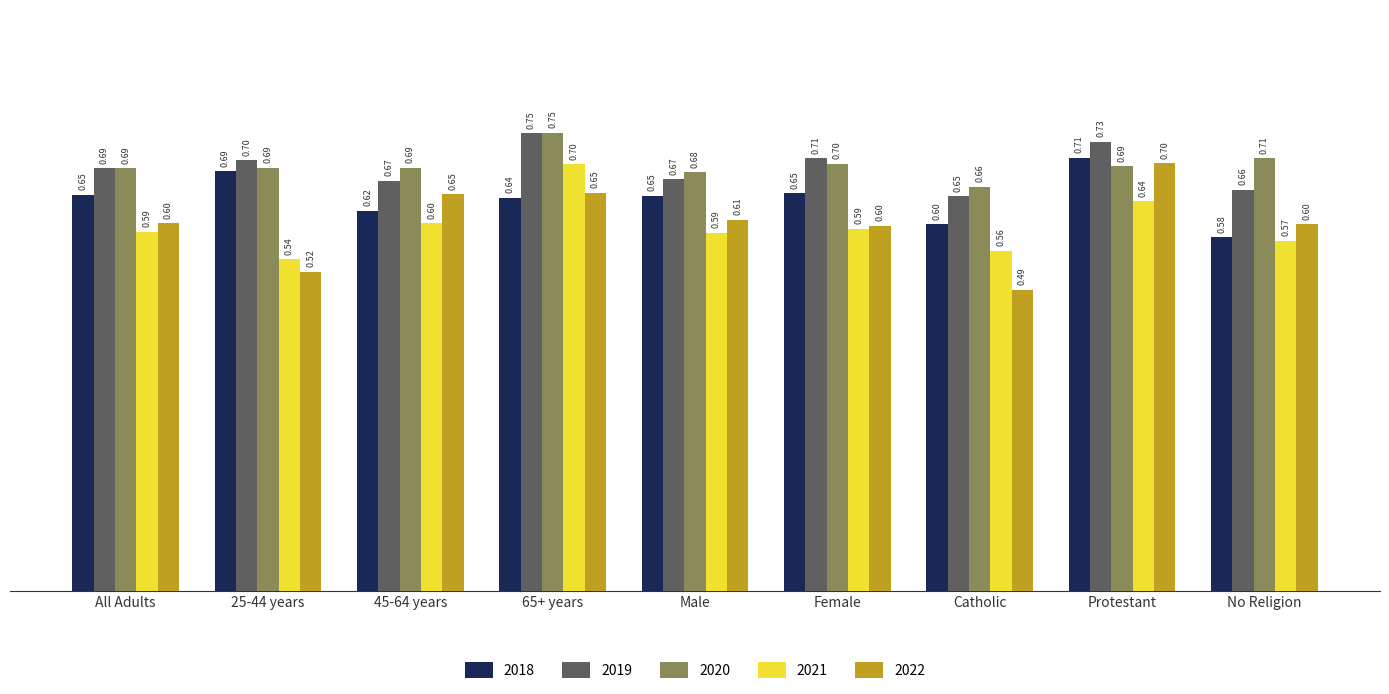

What is the sum of the 2021 values at 25-44 years and Male?

1.1